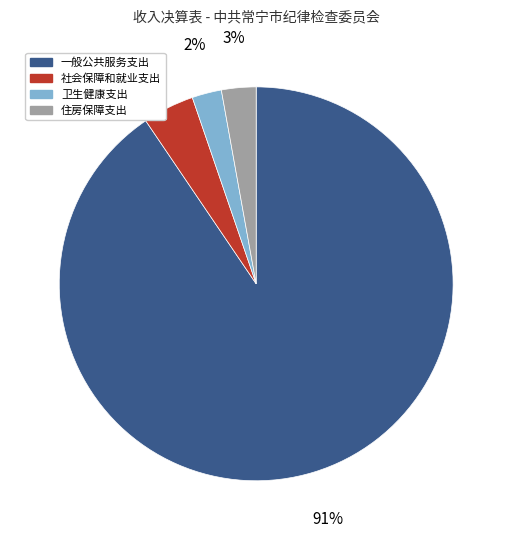

To the nearest percent, what is the average slice percentage?

25%